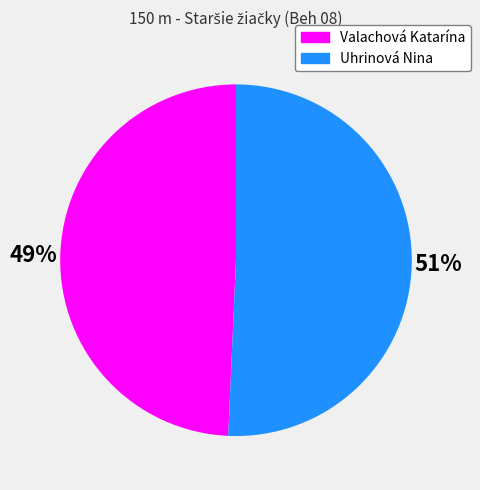

Do Uhrinová Nina and Valachová Katarína together represent more than half of the pie?

Yes